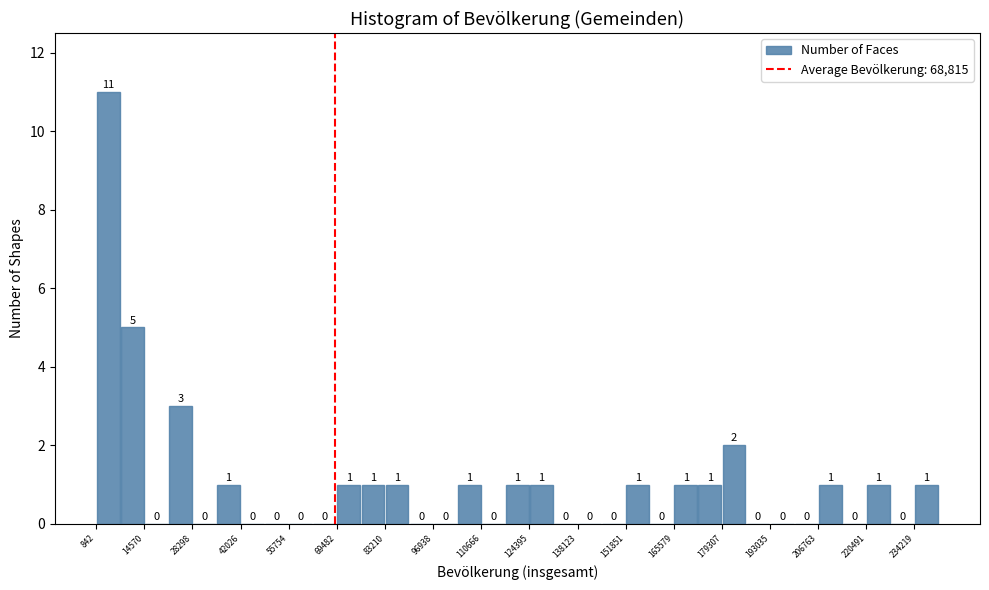

Around what value on the x-axis is the tallest bar? Give the approximate position of its centre, as read against the axis.

4000